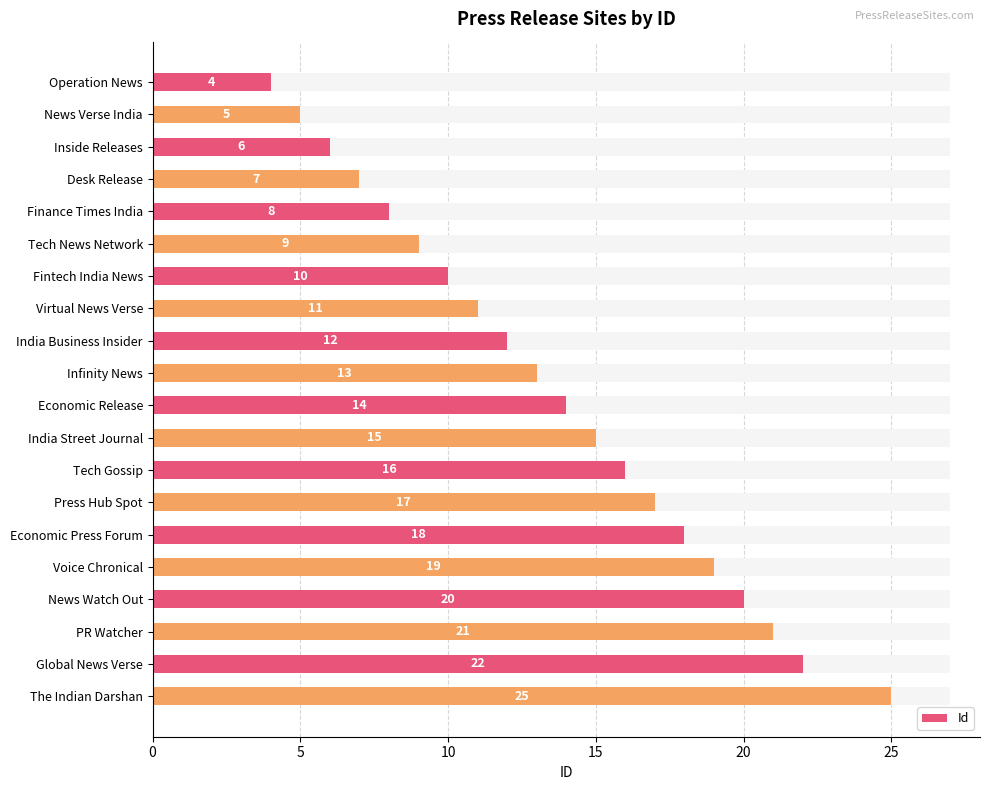

Where is the data nearest to the value 14?

Economic Release